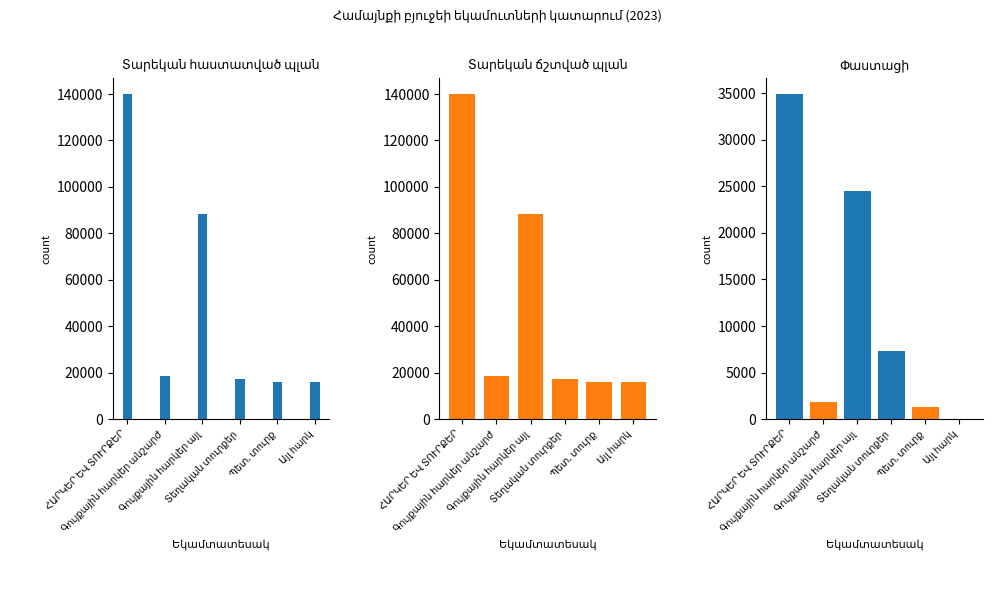

Which series has the largest range (max minus min)?

Տարեկան հաստատված պլան